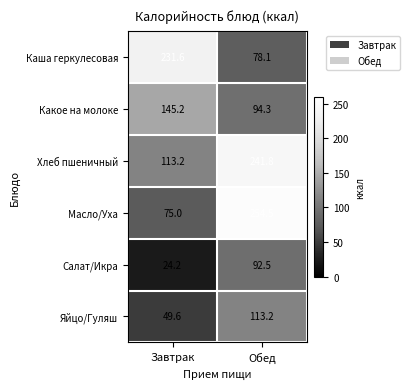

Count the number of data series in this chart.

6